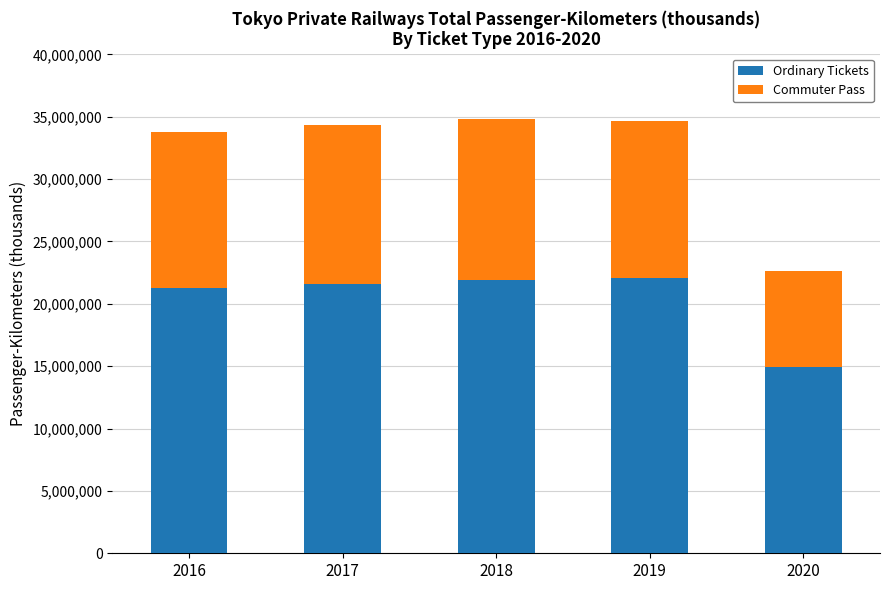

Reading left to right, list the values for the Ordinary Tickets series.

2016=21255283	2017=21611883	2018=21922207	2019=22110976	2020=14923036